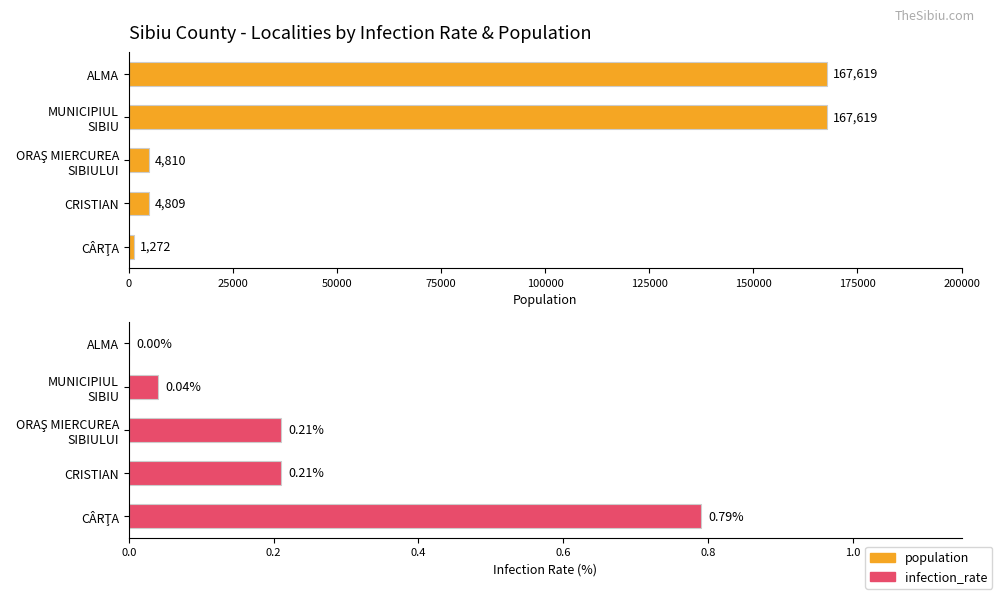

List the series in order of their overall mean, lowest first.

infection_rate, population